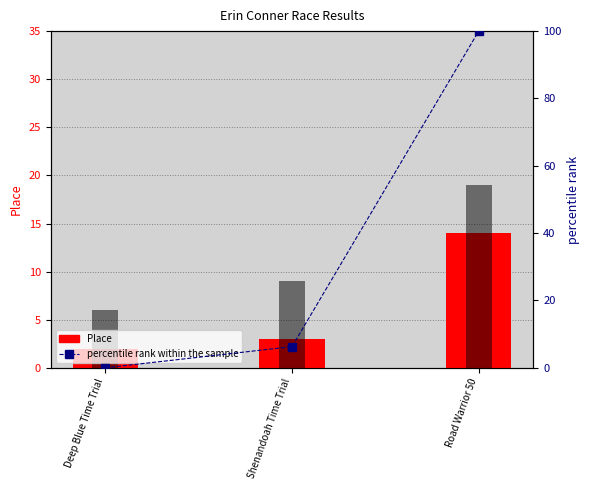

Which series has the largest total across all categories?

percentile rank within the sample